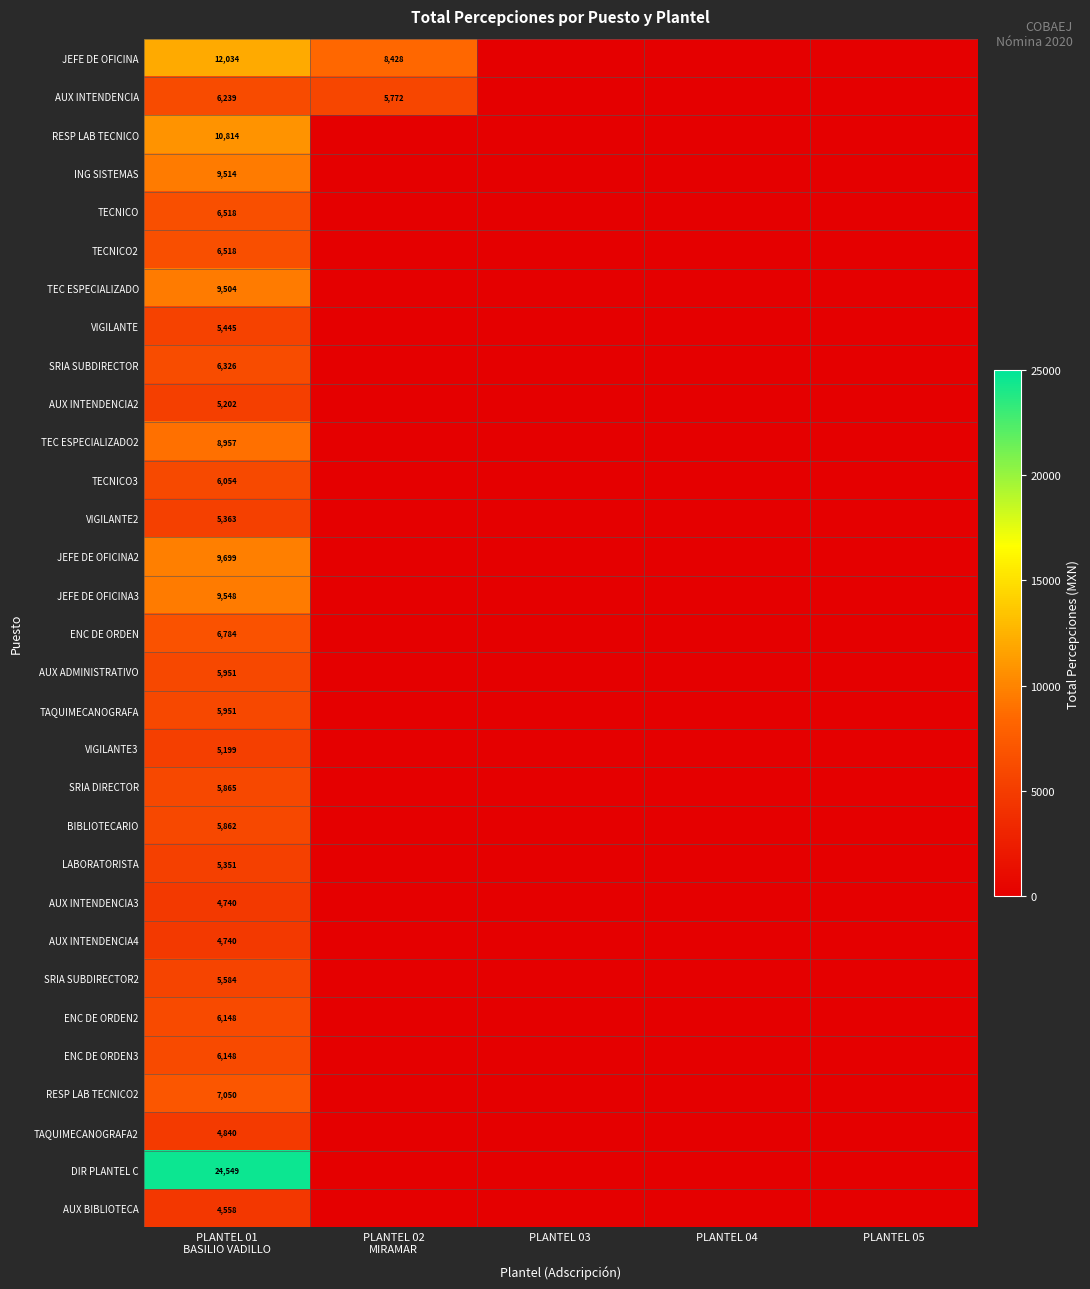

The TECNICO series shows -3208.8 at PLANTEL 05. True or false?

False